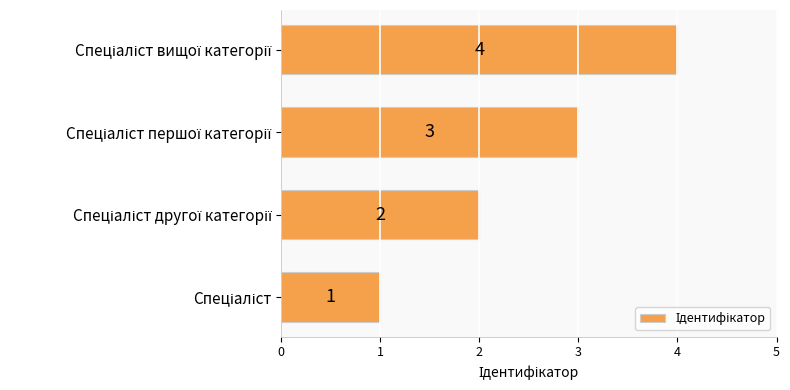

What is the greatest value displayed?

4